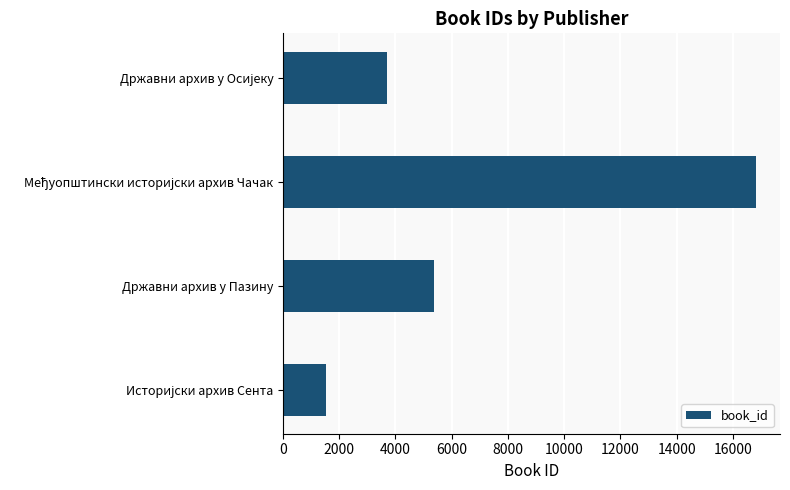

How many data points does each series have?

4